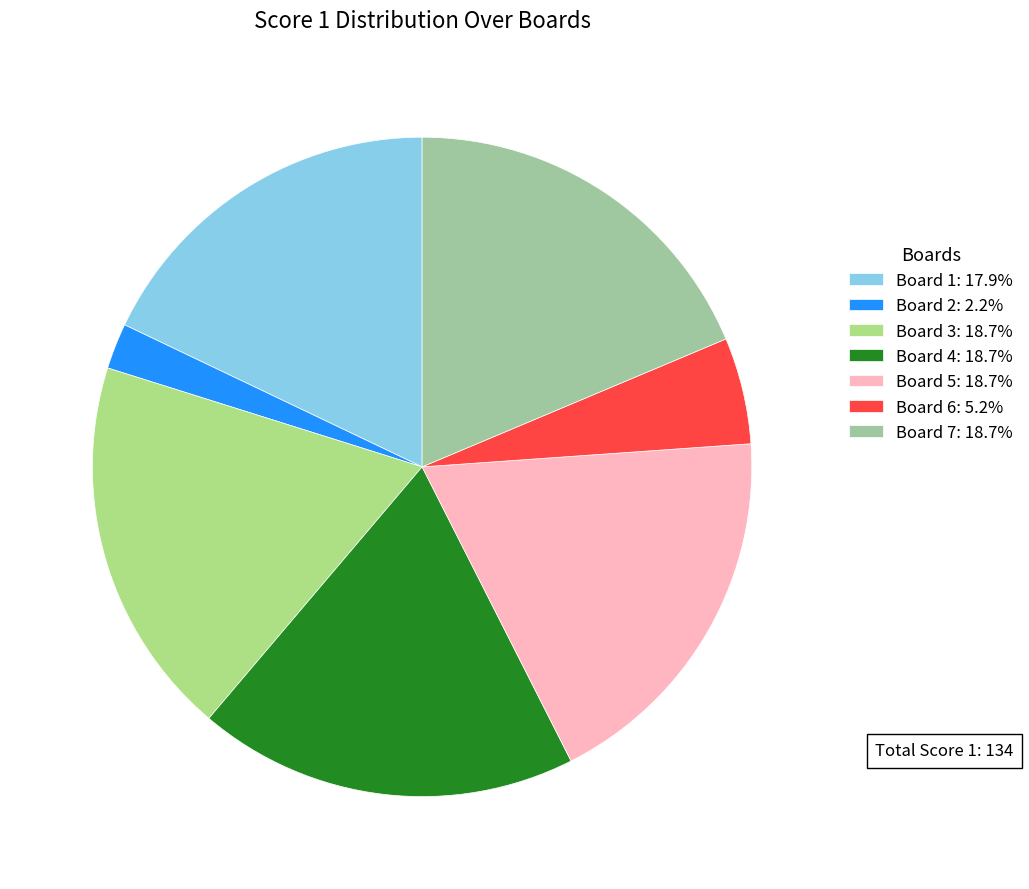

How many slices are in this pie chart?

7